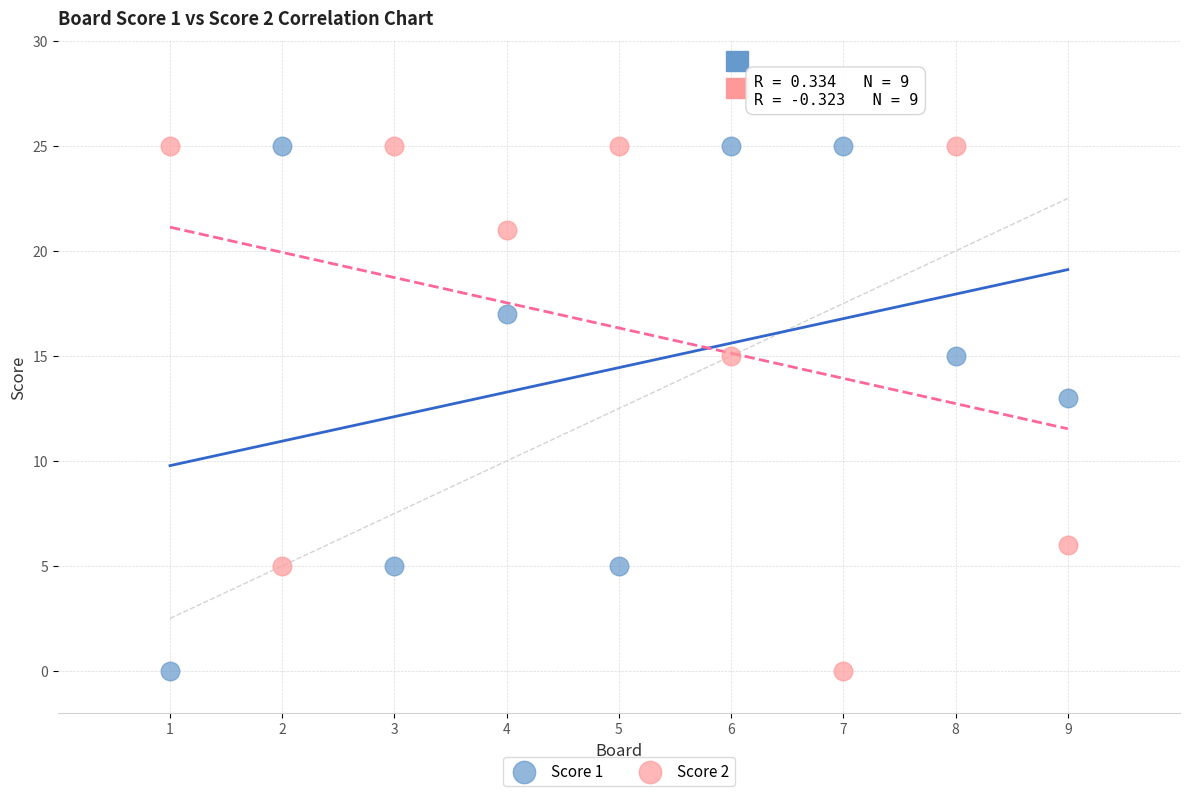

What is the X range (max minus min) for the scatter plot?

8